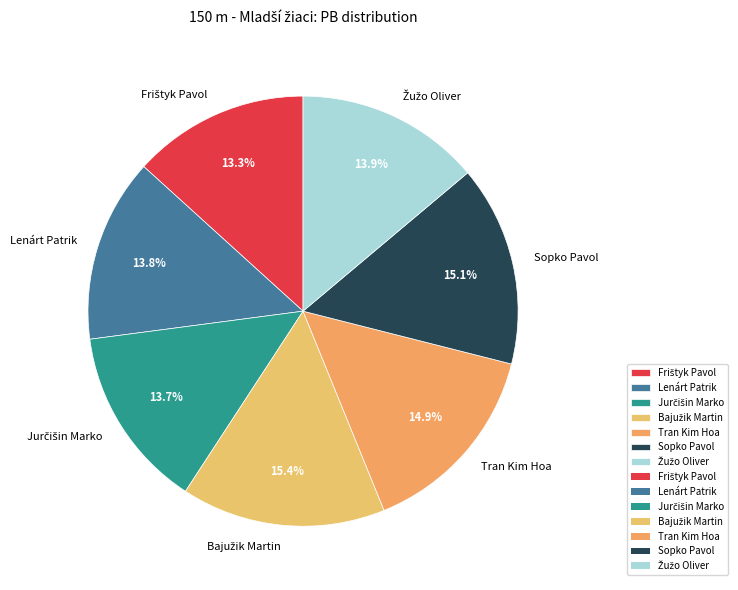

Does any single category account for the majority?

No